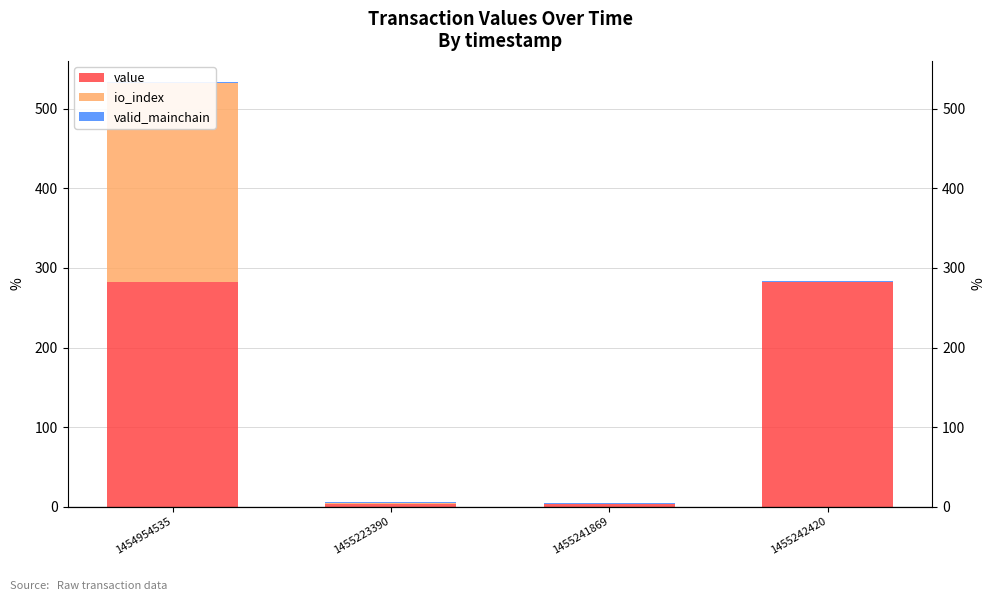

Which series has the largest total across all categories?

value